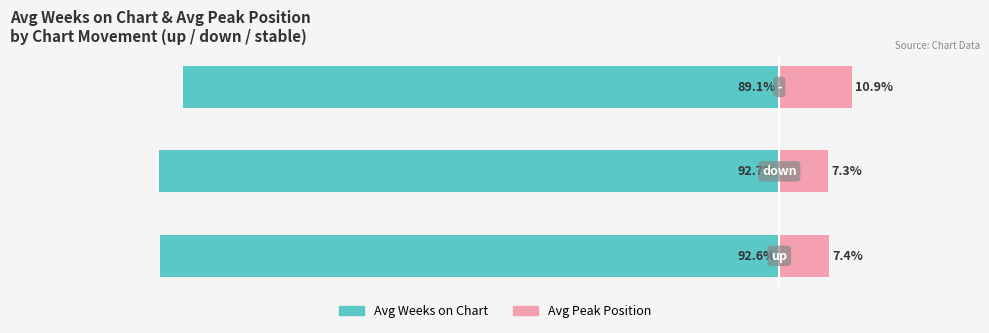

The Married series shows -156.3 at 1. True or false?

False